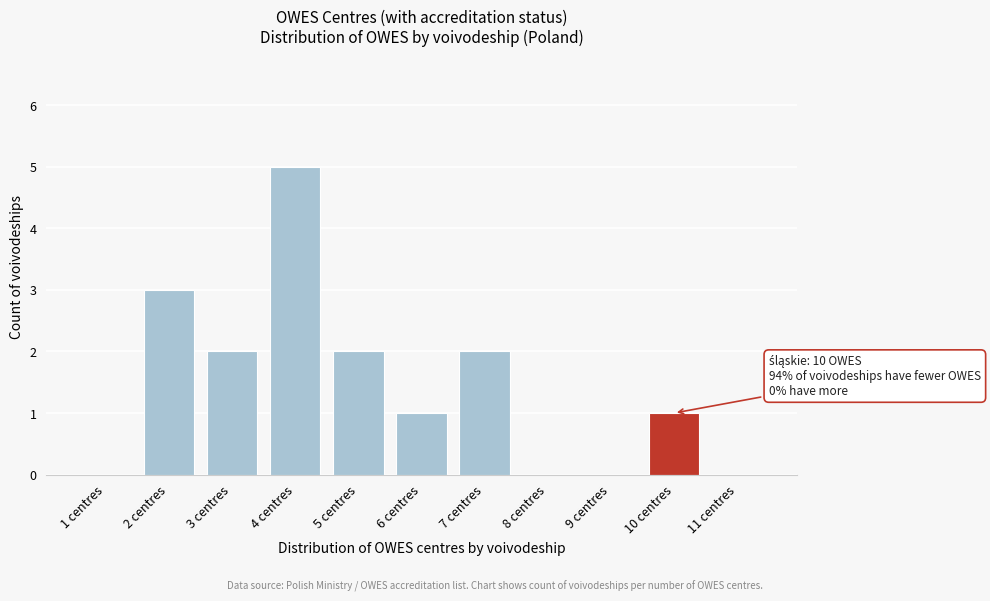

Reading left to right, extract all data points from this chart.

1 centres=0	2 centres=3	3 centres=2	4 centres=5	5 centres=2	6 centres=1	7 centres=2	8 centres=0	9 centres=0	10 centres=1	11 centres=0